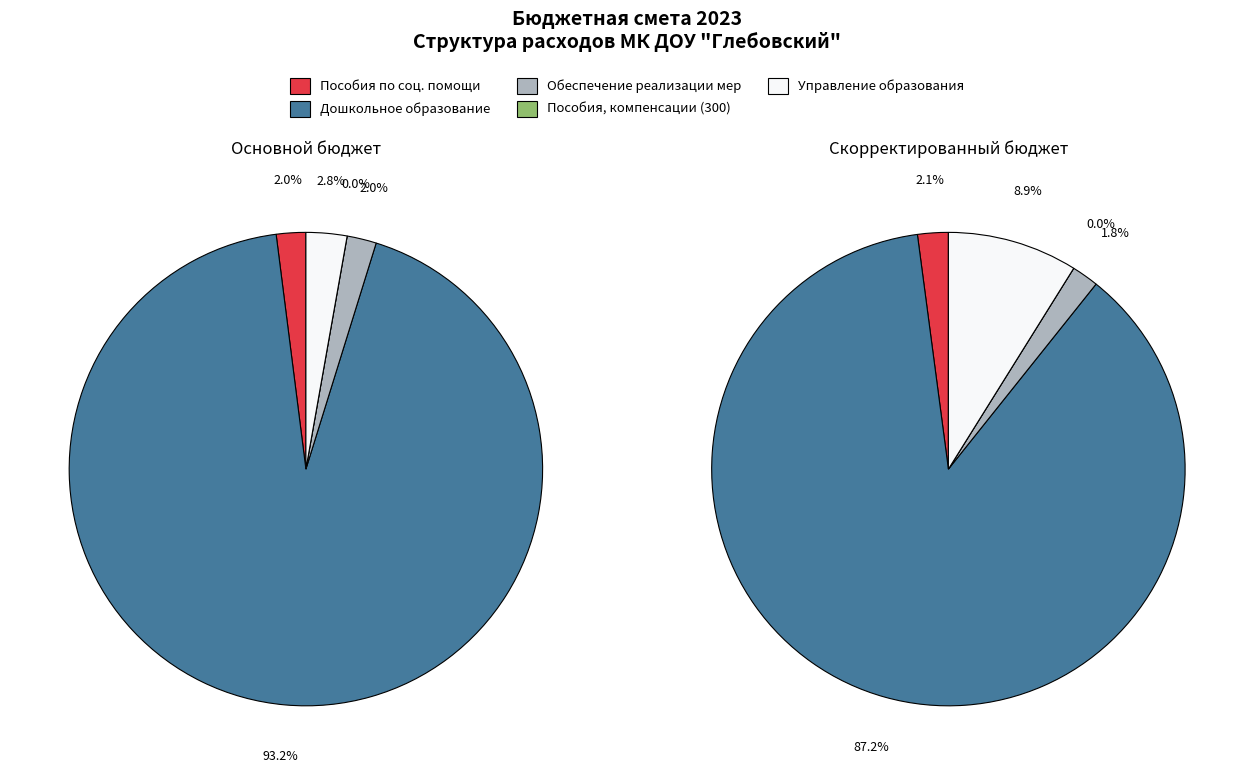

True or false: Обеспечение реализации комплекса мер accounts for 11% of the total.

False